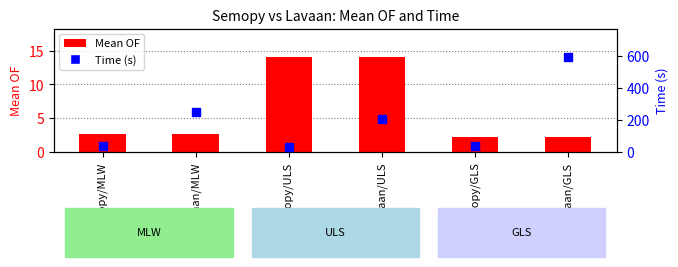

What are all the series names shown in the legend?

Mean OF, Time (s)